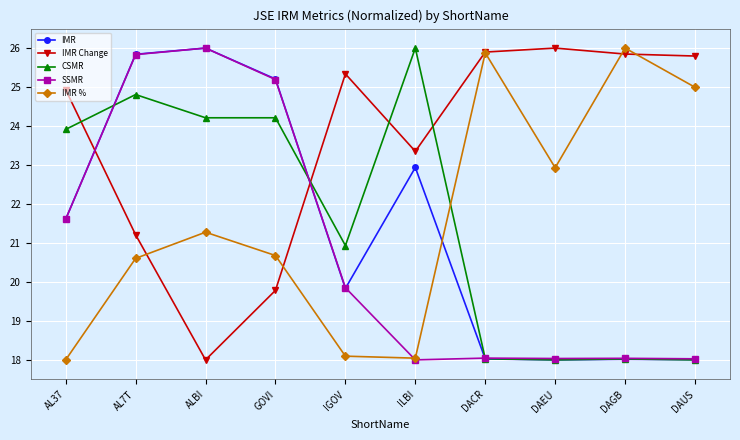

Where is IMR Change nearest to the value 22?

AL7T